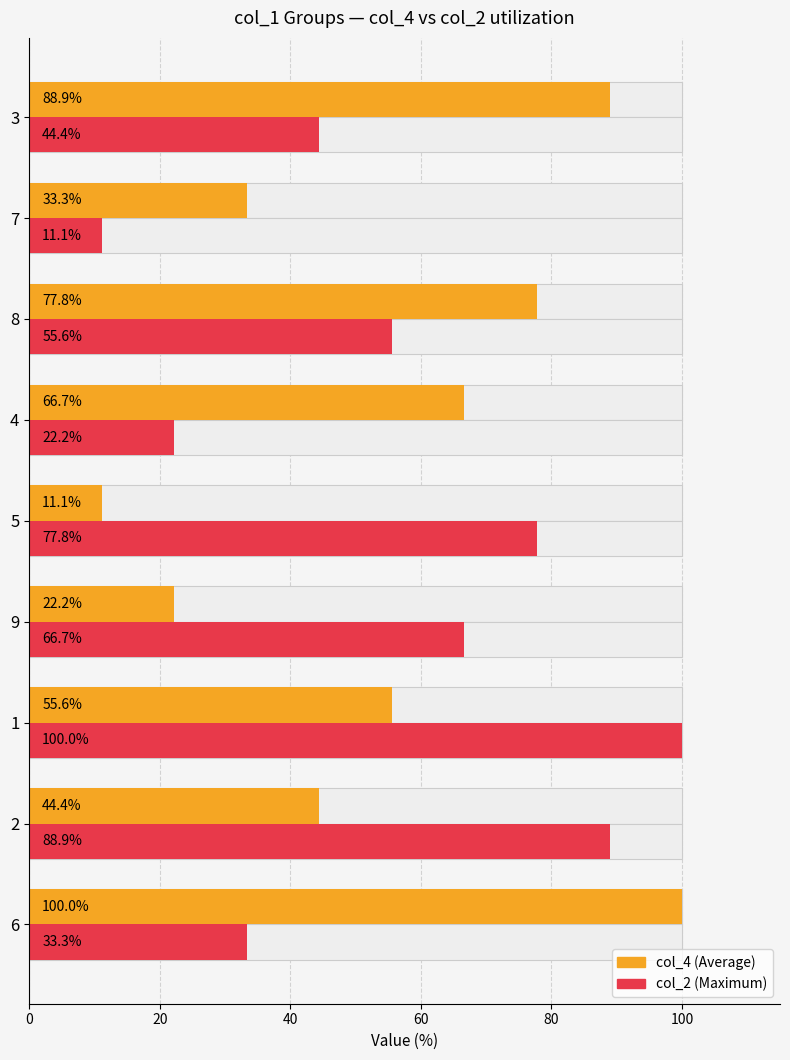

Are the bars grouped side by side (vs. stacked)?

Yes